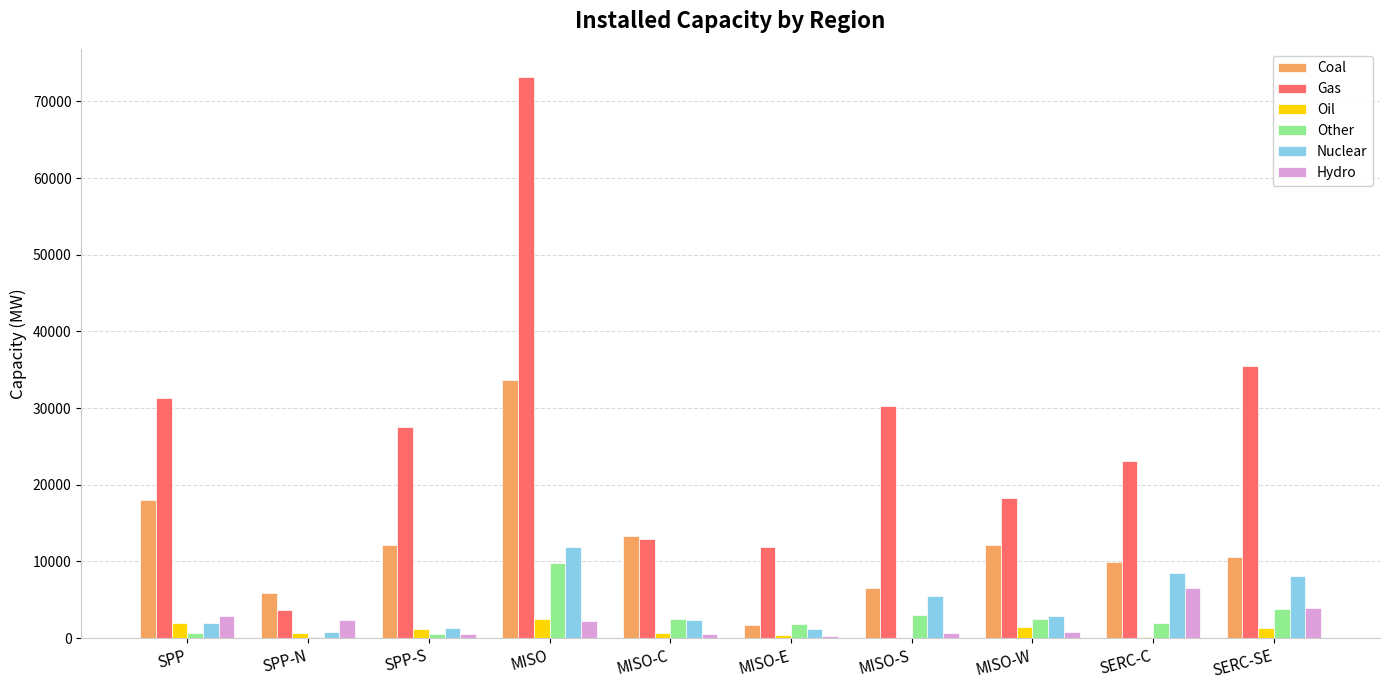

At which category is the sum across all series the highest?

MISO